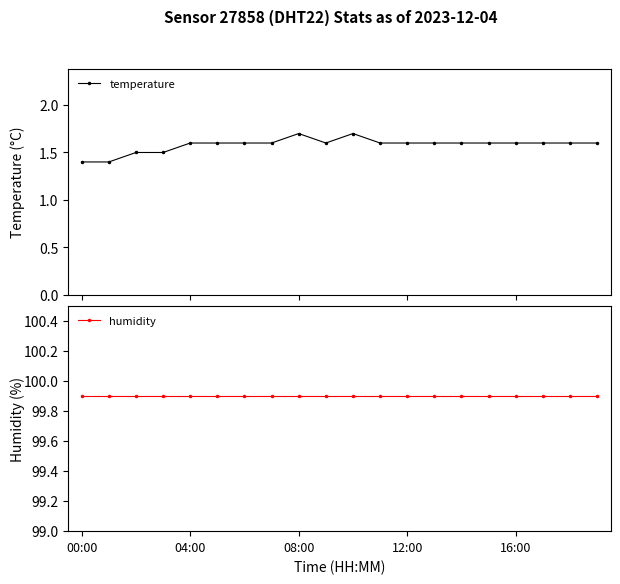

What are all the series names shown in the legend?

temperature, humidity